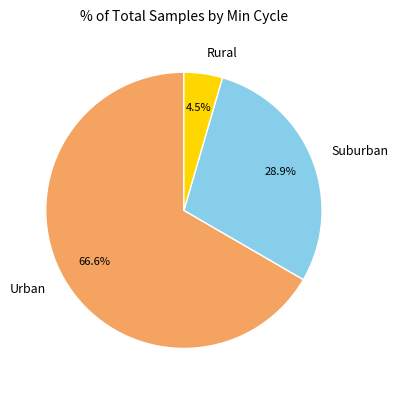

What percentage is NOT represented by Suburban?

71.1%